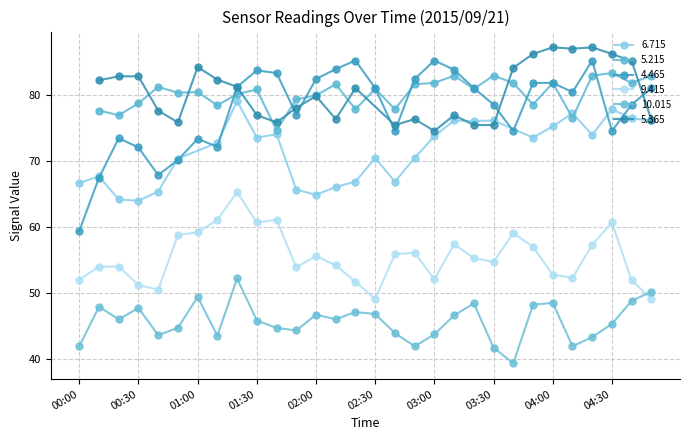

Which category has the lowest value across all series?

03:40